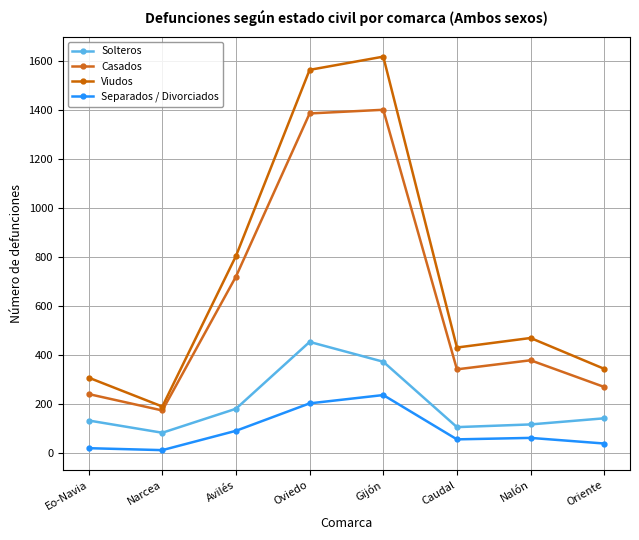

What is the average value of the Solteros series?

197